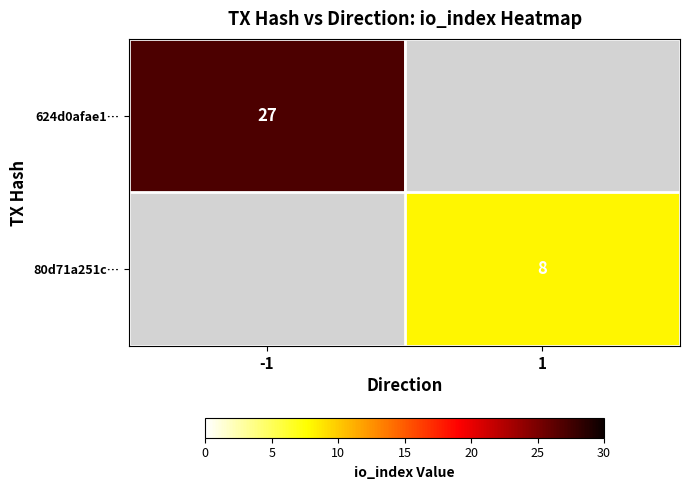

Is the value of 80d71a251c… at 1 greater than the value of 624d0afae1… at -1?

No